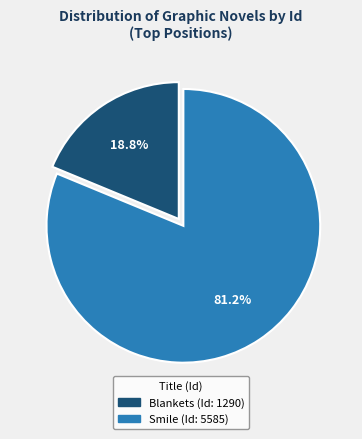

How many slices are in this pie chart?

2